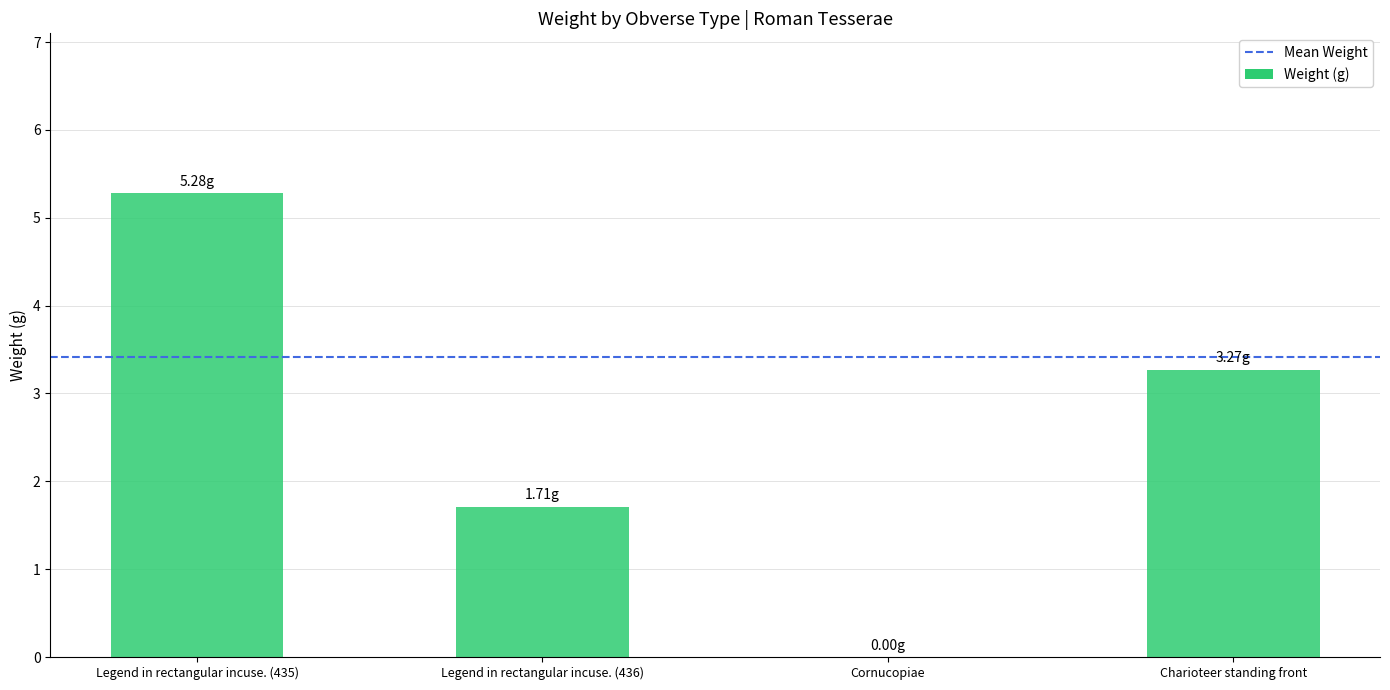

Between Charioteer standing front and Cornucopiae, which is larger?

Charioteer standing front